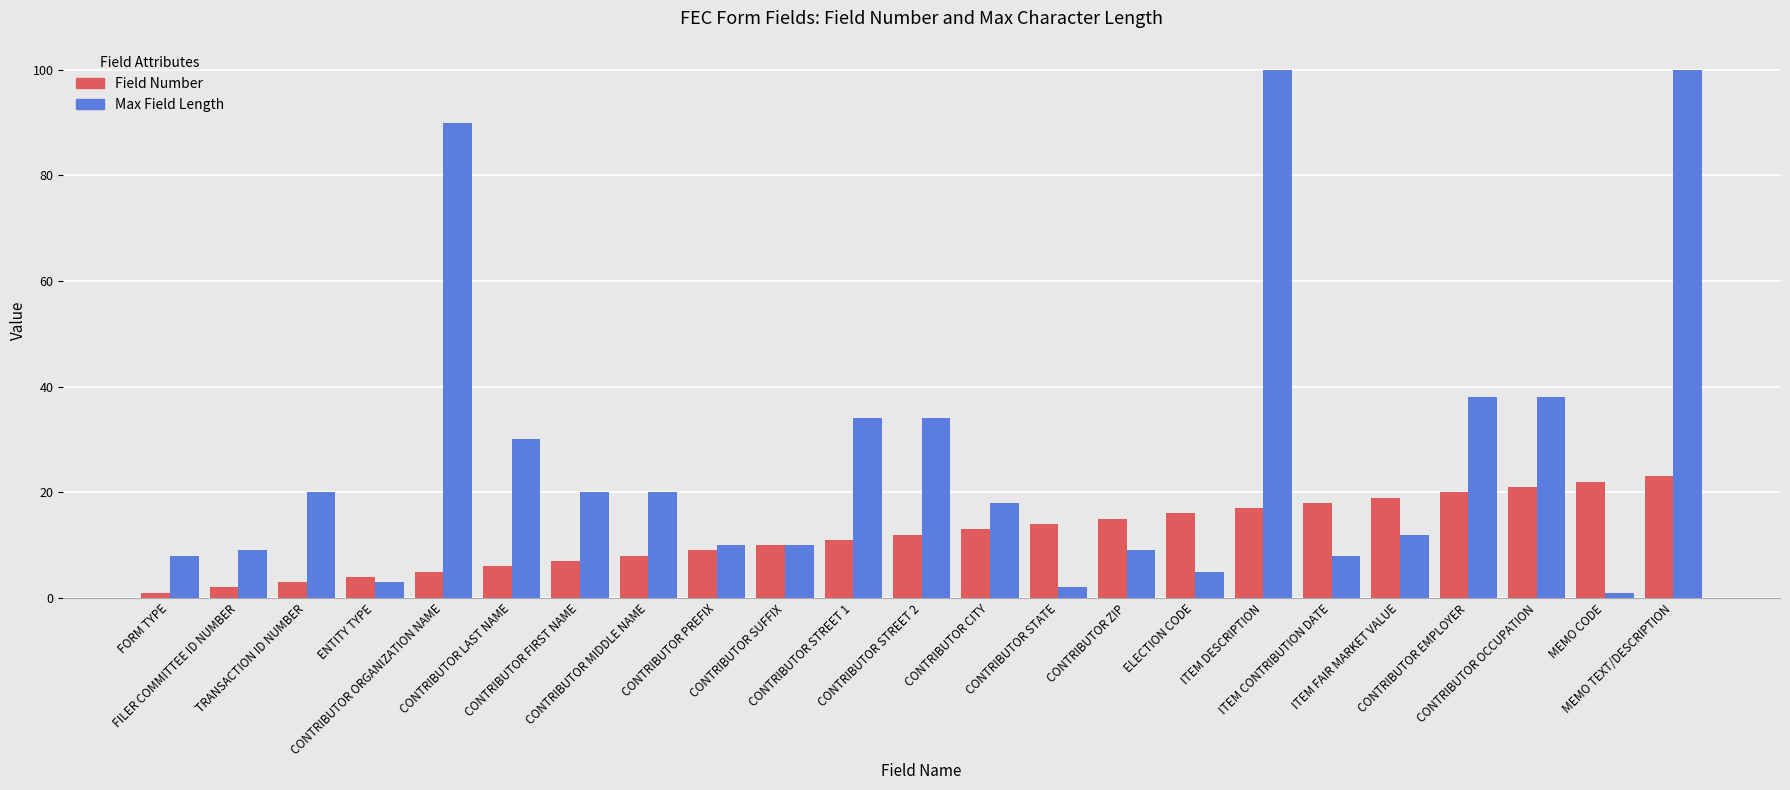

Read the Max Field Length value at CONTRIBUTOR OCCUPATION.

38